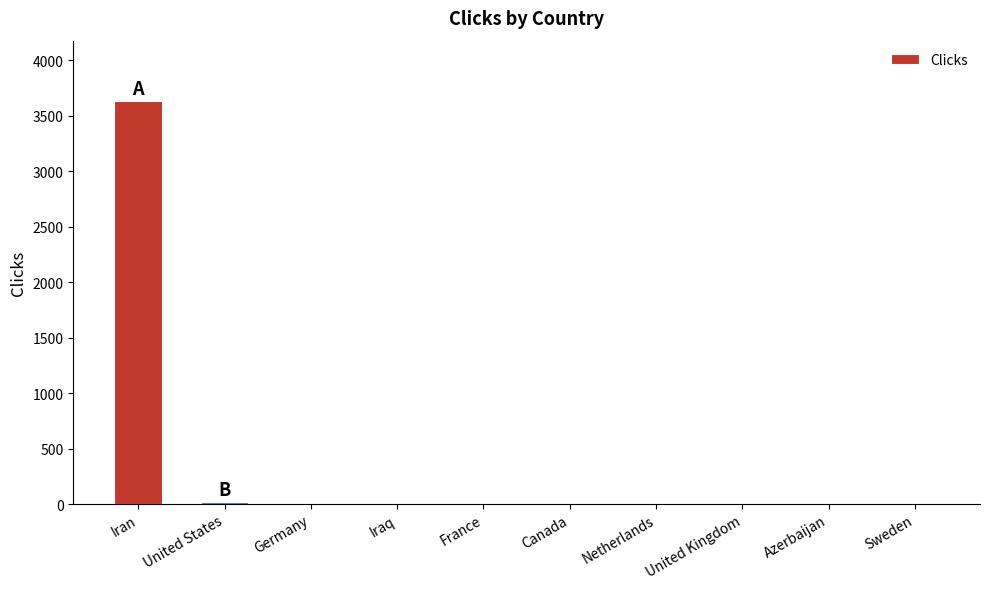

What is the maximum value shown in the chart?

3630